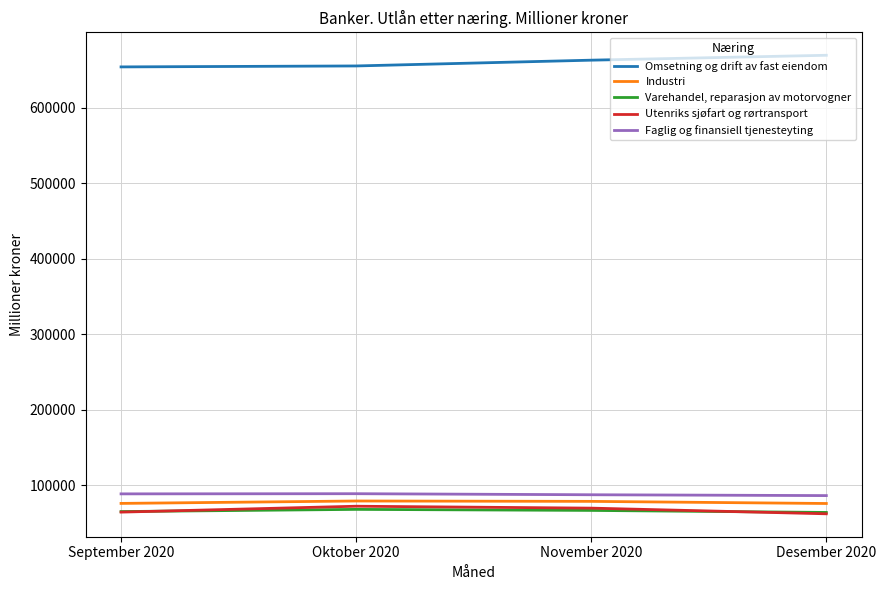

Does the chart have visible grid lines?

Yes